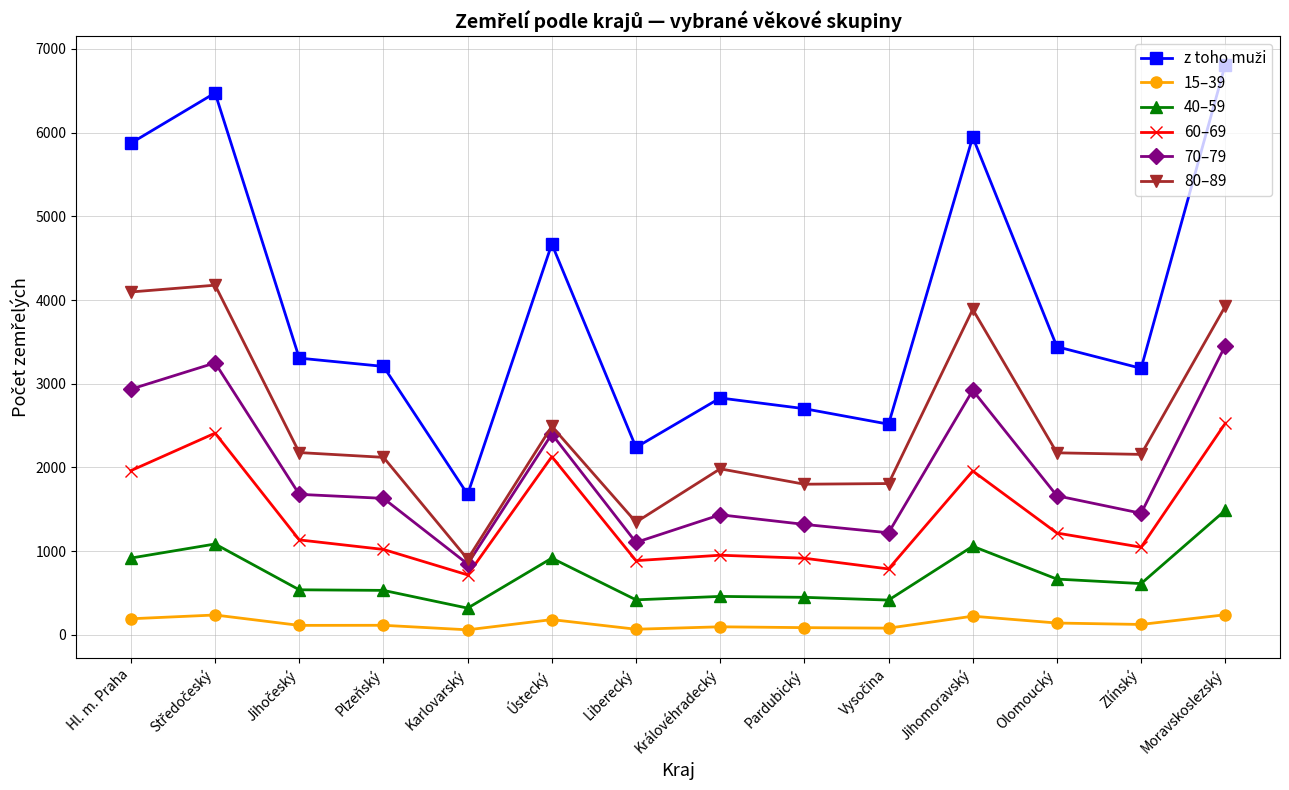

What is the label of the 5th point from the left?

Karlovarský